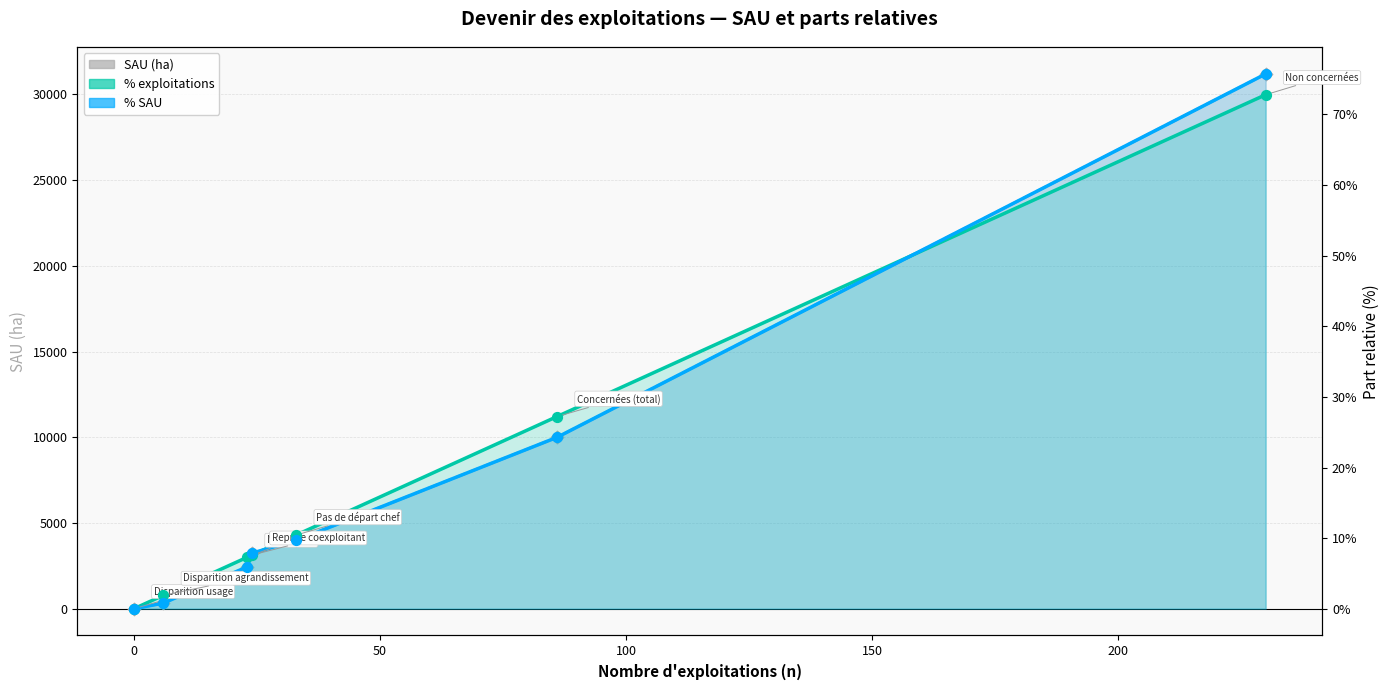

Which series reaches the maximum Y coordinate?

SAU (ha)